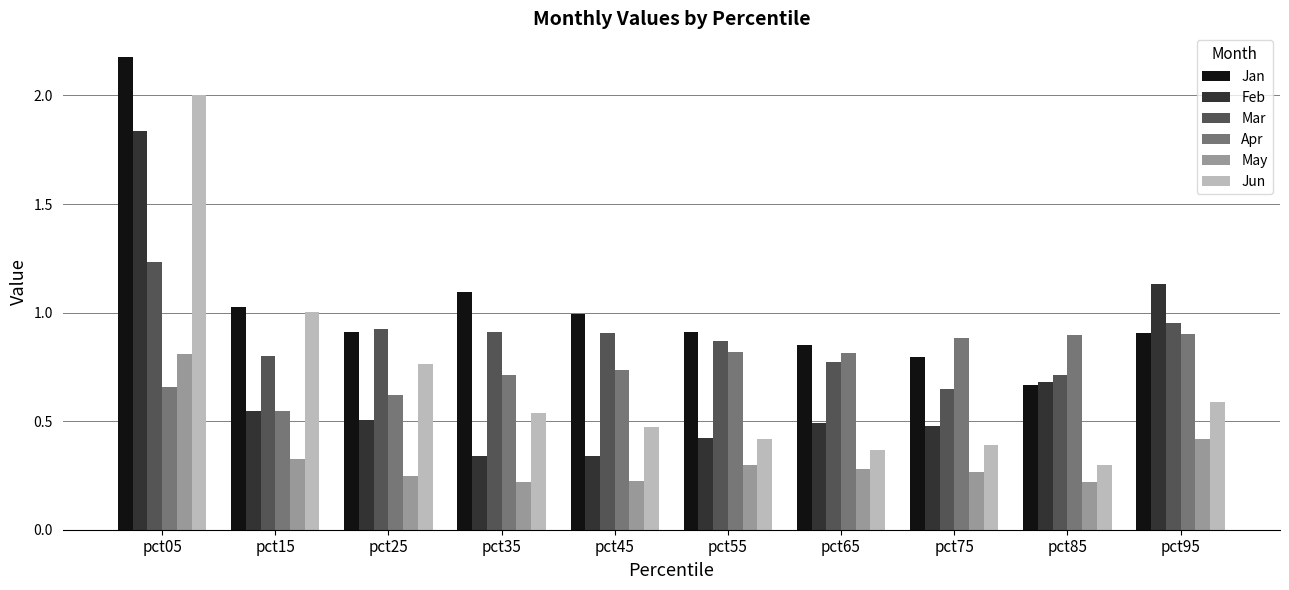

The Feb series shows 0.3 at pct75. True or false?

False